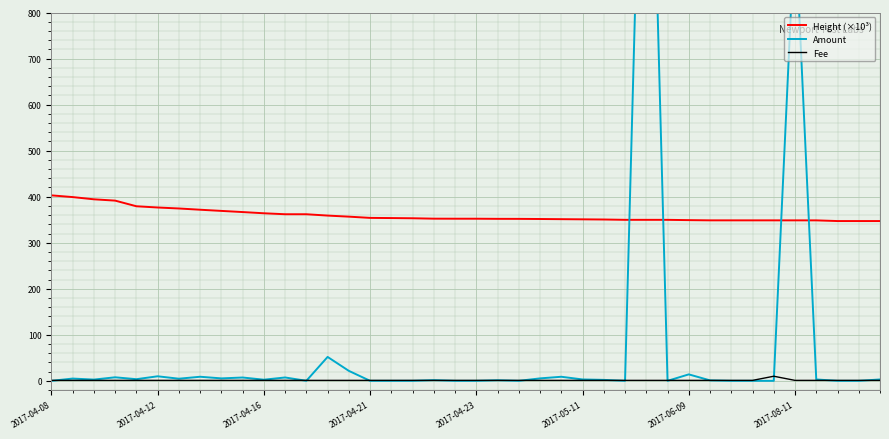

Does the chart display data point markers on the line(s)?

No